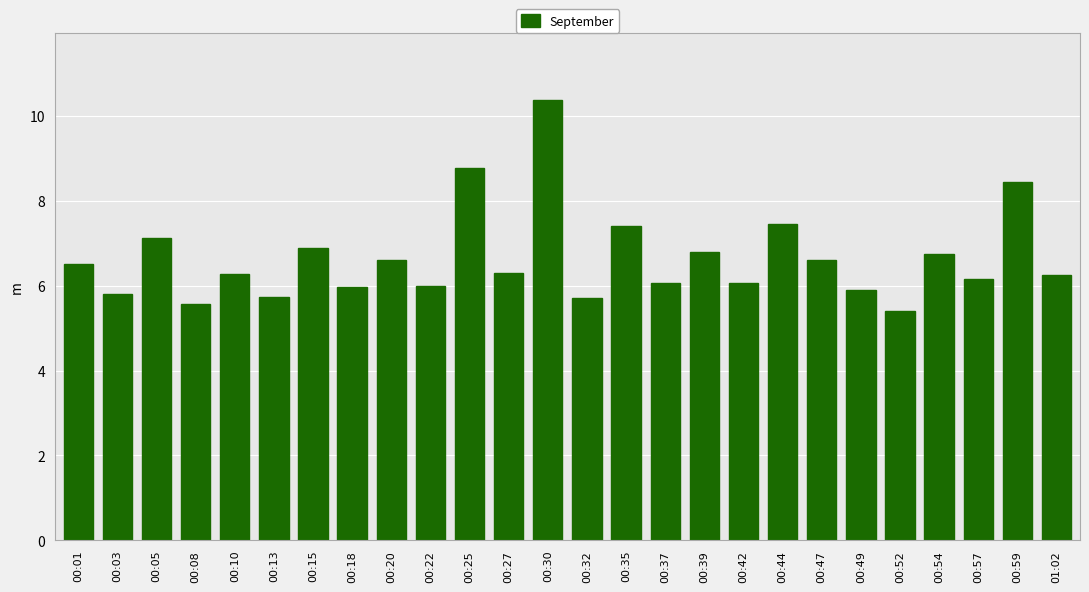

The value at 00:44 is 7.5. True or false?

True